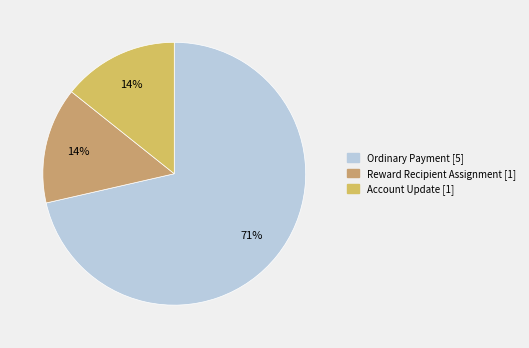

Does any single category account for the majority?

Yes